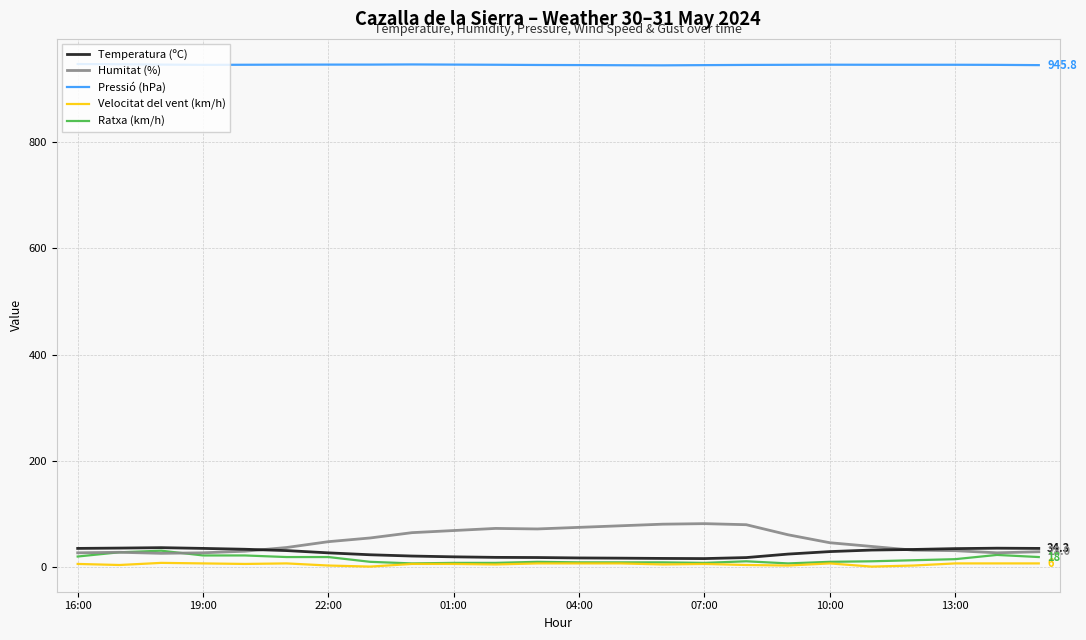

What is the minimum value for Pressió (hPa)?

945.4